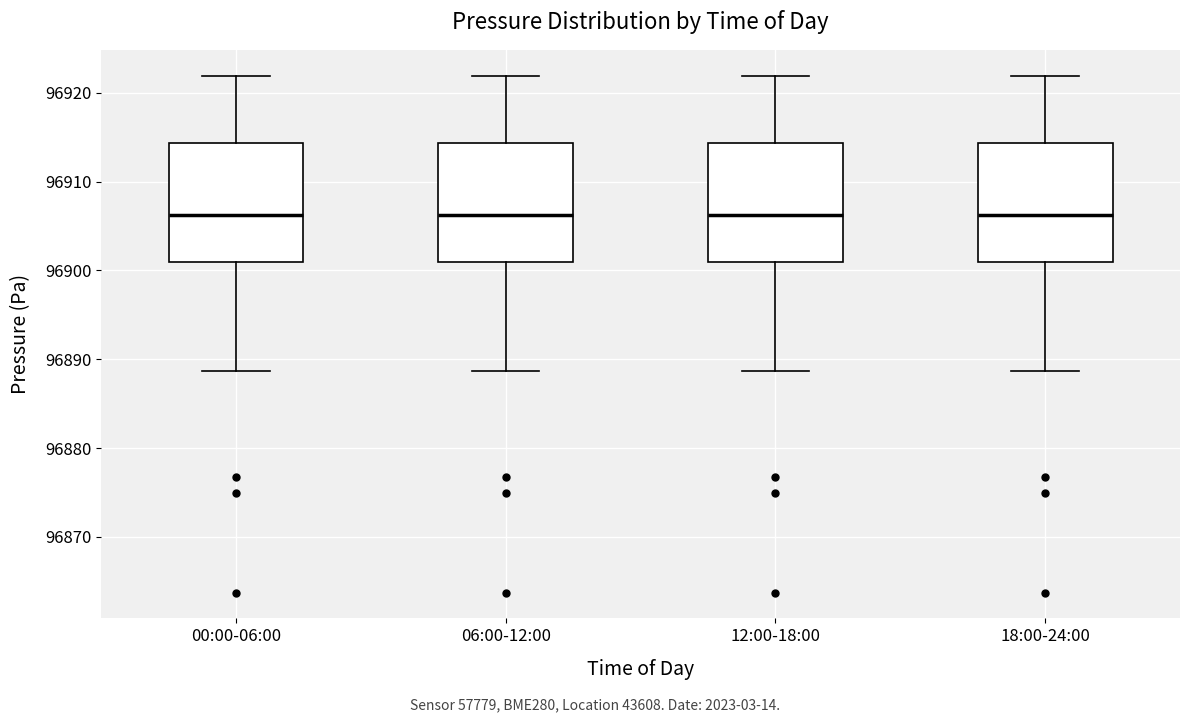

Reading left to right, transcribe this box plot: for each box, give where its median line is, the range the box spans, and where its two whiskers end, as read against the y-axis. The values are not printed on the chart, so give them approximately, as read against the axis.

00:00-06:00: median 96906, box 96901 to 96914, whiskers 96889 to 96922
06:00-12:00: median 96906, box 96901 to 96914, whiskers 96889 to 96922
12:00-18:00: median 96906, box 96901 to 96914, whiskers 96889 to 96922
18:00-24:00: median 96906, box 96901 to 96914, whiskers 96889 to 96922